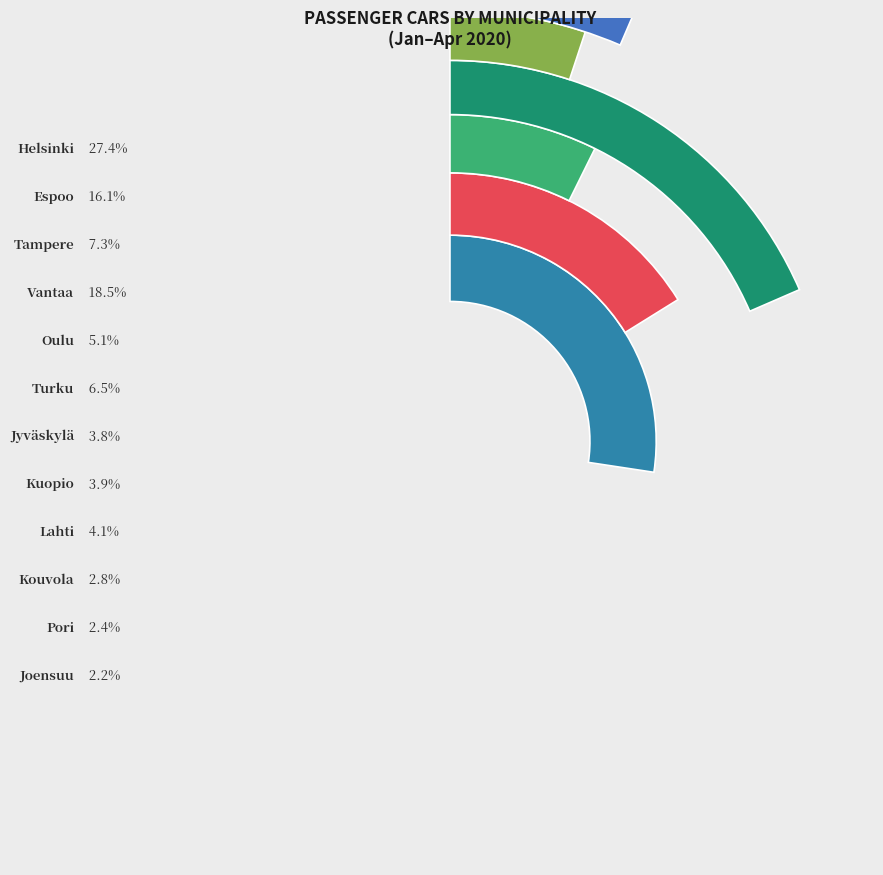

Is Pori the majority of the pie?

No